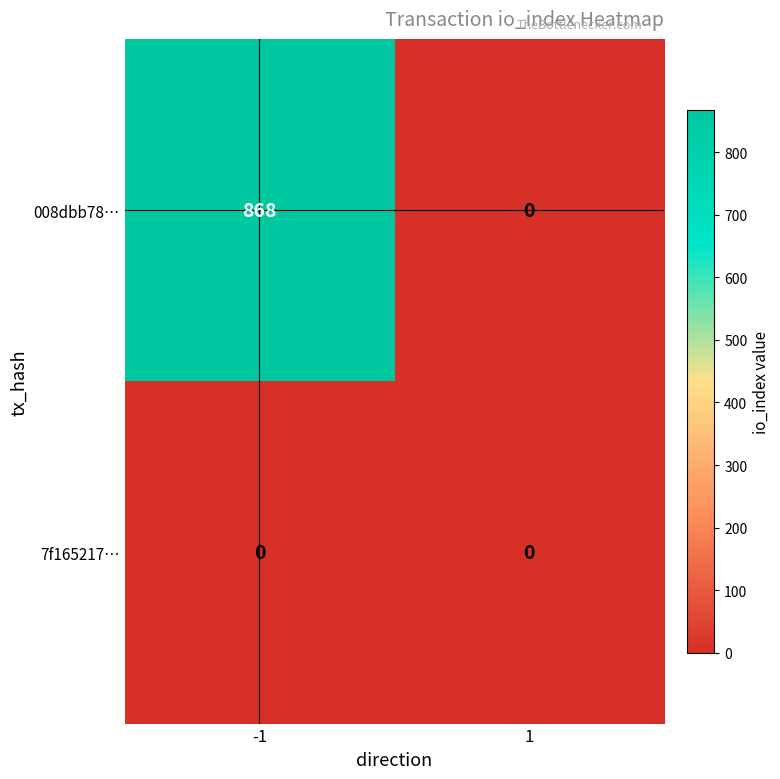

What is the maximum value shown in the chart?

868